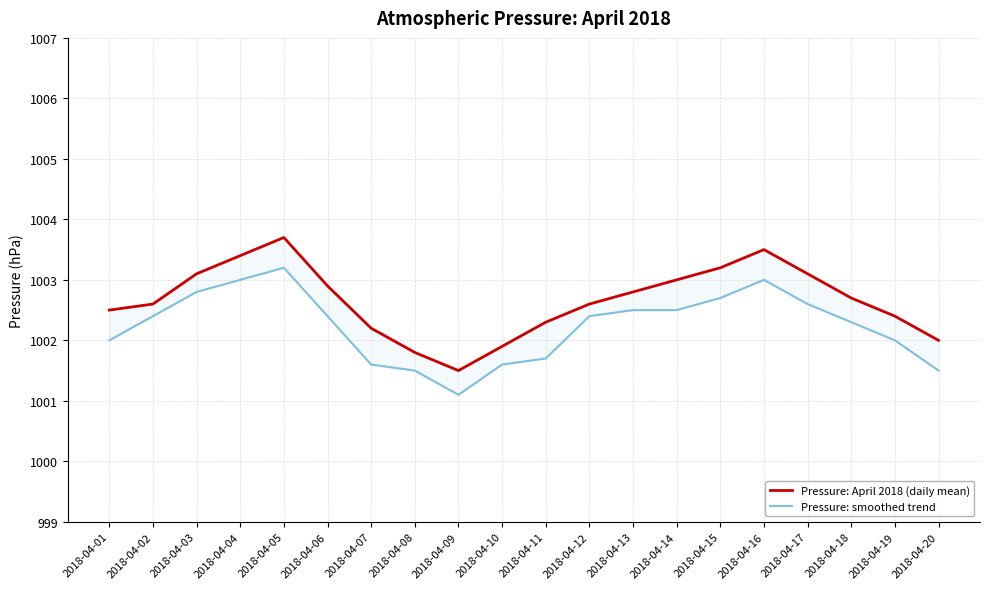

How many data points in Pressure: April 2018 (daily mean) are less than 1002?

3